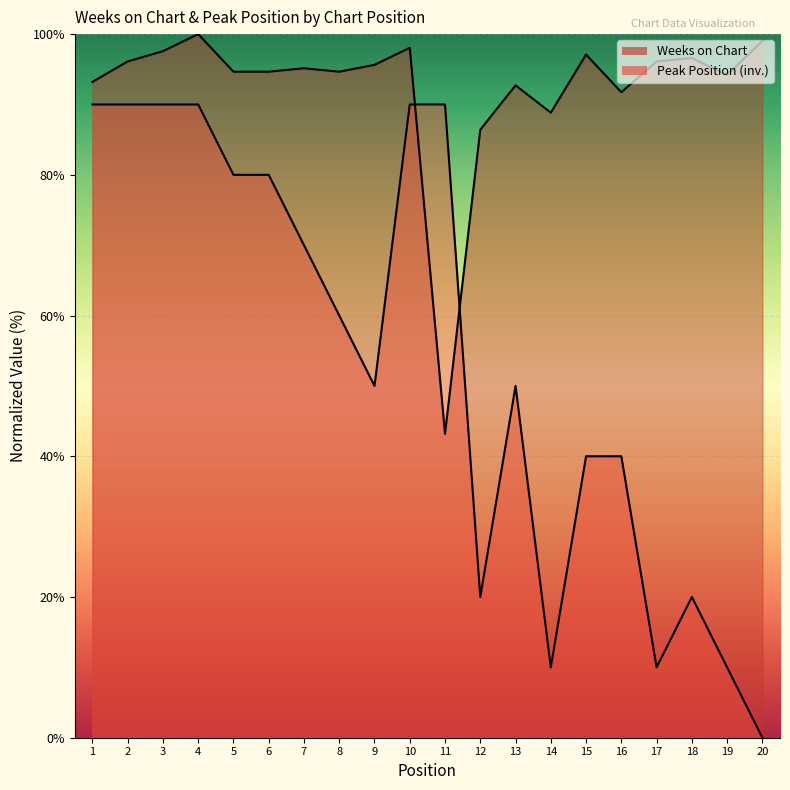

Which category has the lowest value across all series?

20